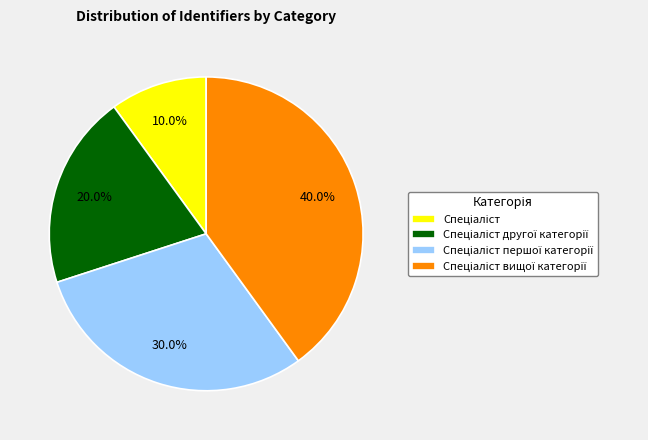

How many segments does this pie chart have?

4